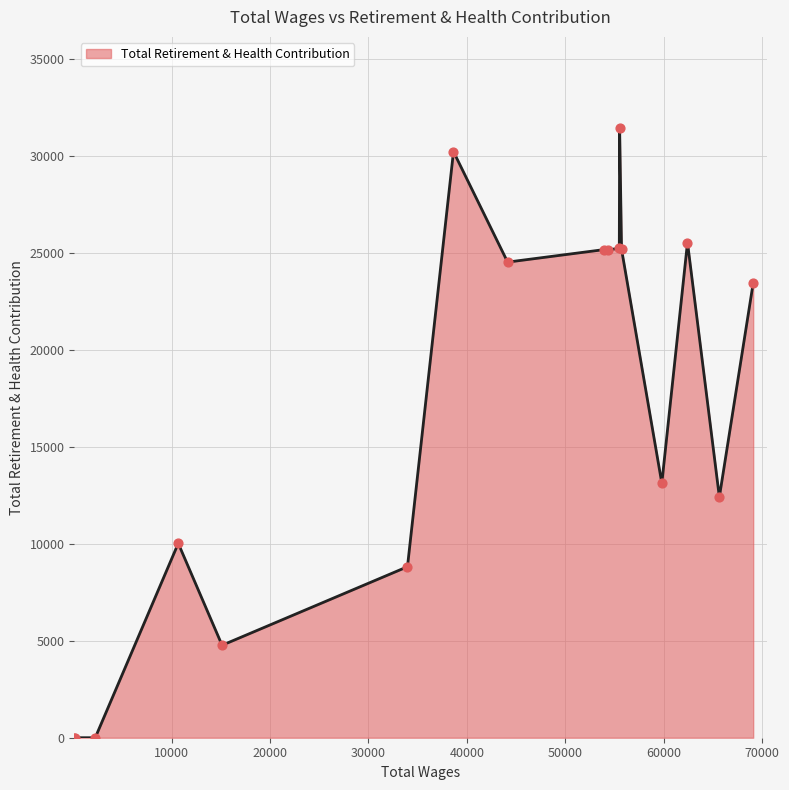

What is the greatest value displayed?

31425